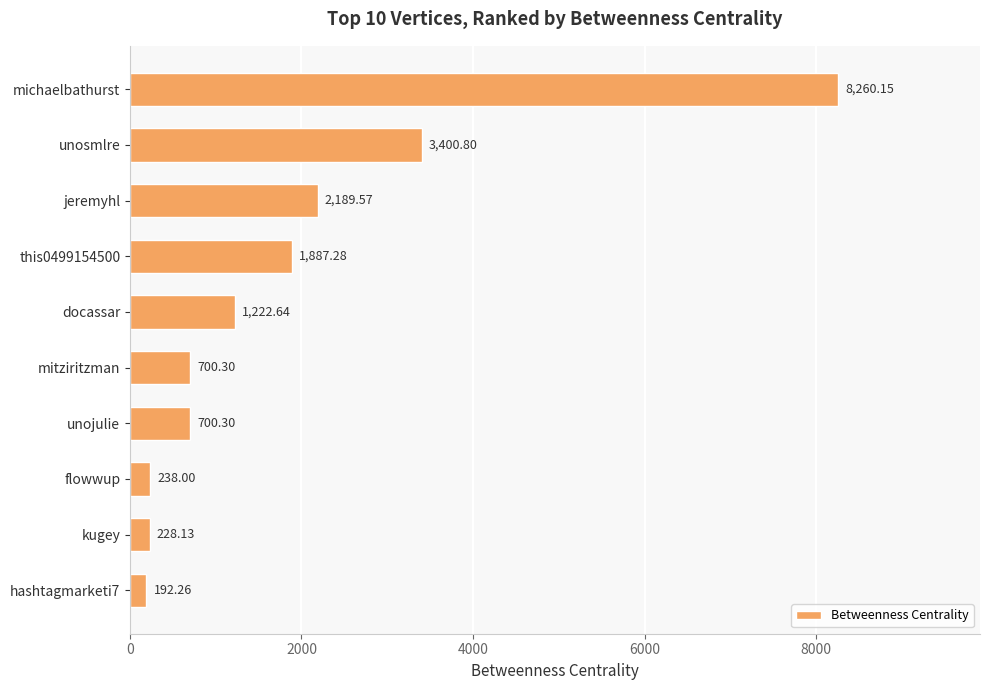

What is the label of the 5th bar from the bottom?

mitziritzman